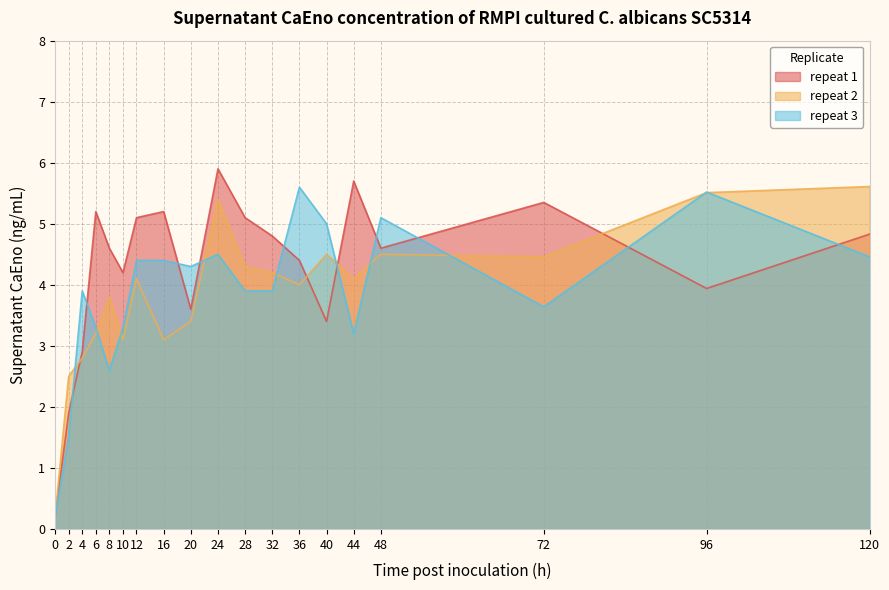

What is the difference between the maximum and minimum values in the repeat 2 series?

5.4